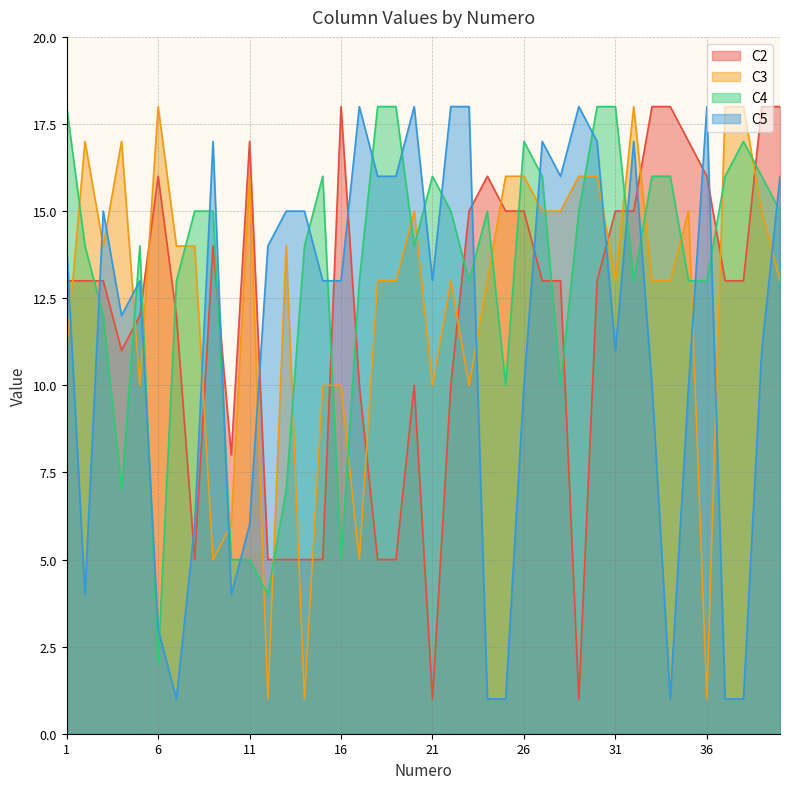

Reading left to right, what are all the values shown in this chart?

C2: 1=13	2=13	3=13	4=11	5=12	6=16	7=12	8=5	9=14	10=8	11=17	12=5	13=5	14=5	15=5	16=18	17=10	18=5	19=5	20=10	21=1	22=10	23=15	24=16	25=15	26=15	27=13	28=13	29=1	30=13	31=15	32=15	33=18	34=18	35=17	36=16	37=13	38=13	39=18	40=18
C3: 1=11	2=17	3=14	4=17	5=10	6=18	7=14	8=14	9=5	10=6	11=16	12=1	13=14	14=1	15=10	16=10	17=5	18=13	19=13	20=15	21=10	22=13	23=10	24=13	25=16	26=16	27=15	28=15	29=16	30=16	31=13	32=18	33=13	34=13	35=15	36=1	37=18	38=18	39=15	40=13
C4: 1=18	2=14	3=12	4=7	5=14	6=2	7=13	8=15	9=15	10=5	11=5	12=4	13=7	14=14	15=16	16=5	17=13	18=18	19=18	20=14	21=16	22=15	23=13	24=15	25=10	26=17	27=16	28=10	29=15	30=18	31=18	32=13	33=16	34=16	35=13	36=13	37=16	38=17	39=16	40=15
C5: 1=14	2=4	3=15	4=12	5=13	6=3	7=1	8=6	9=17	10=4	11=6	12=14	13=15	14=15	15=13	16=13	17=18	18=16	19=16	20=18	21=13	22=18	23=18	24=1	25=1	26=10	27=17	28=16	29=18	30=17	31=11	32=17	33=10	34=1	35=10	36=18	37=1	38=1	39=11	40=16